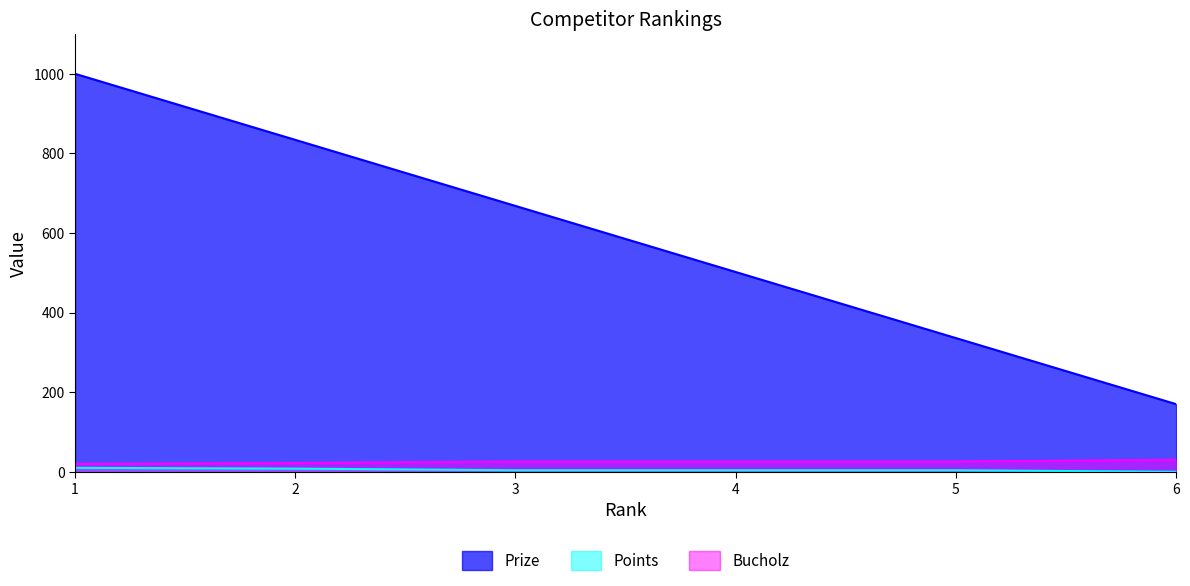

What are all the series names shown in the legend?

Prize, Points, Bucholz